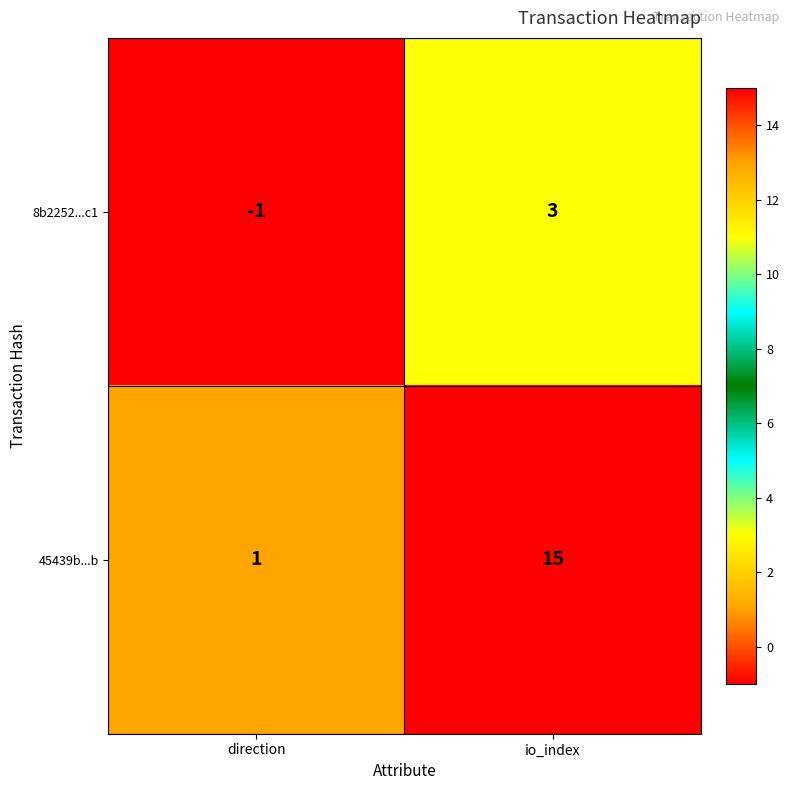

Rank the series by their maximum value, from lowest to highest.

8b2252...c1, 45439b...b